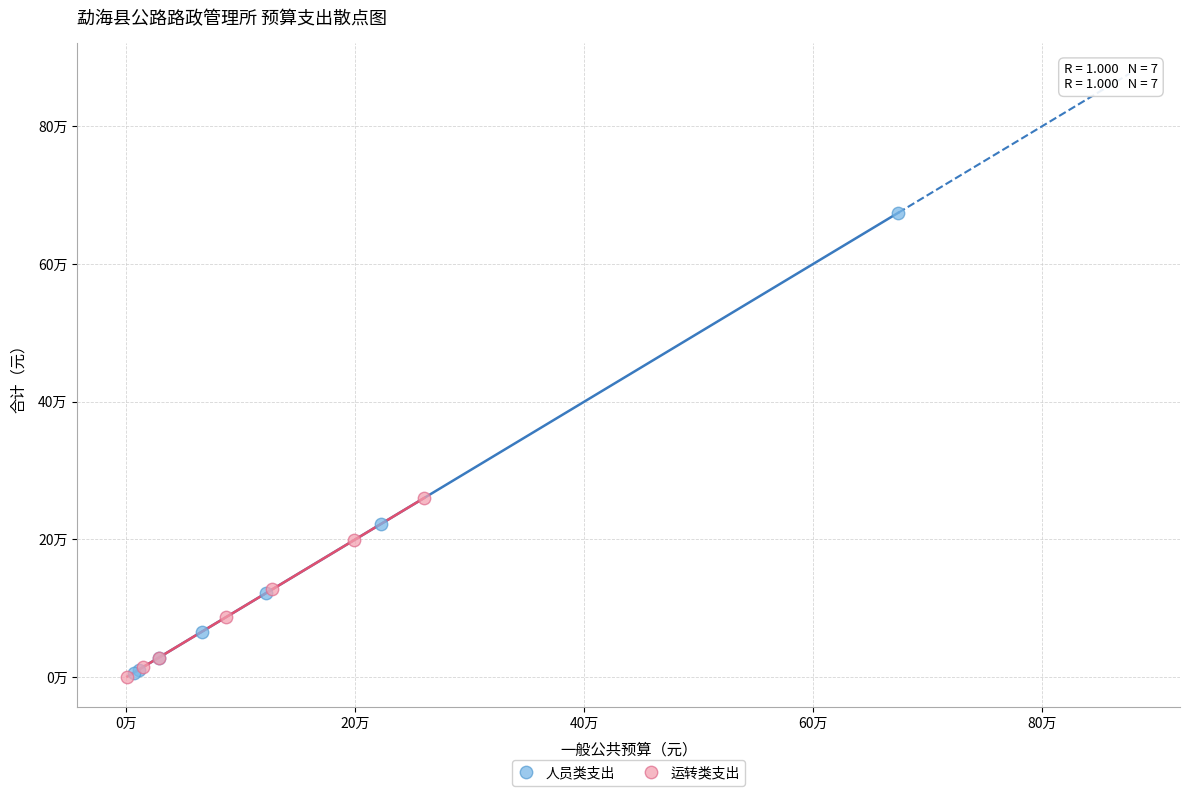

Which series contains the highest Y value?

人员类支出